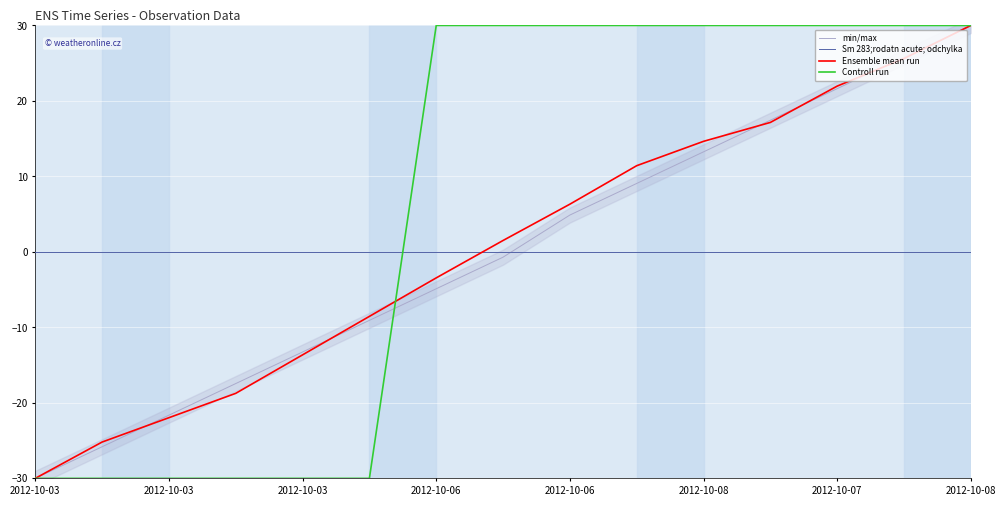

True or false: Sm 283;rodatn acute; odchylka has more than 1 points higher than both neighbors.

False